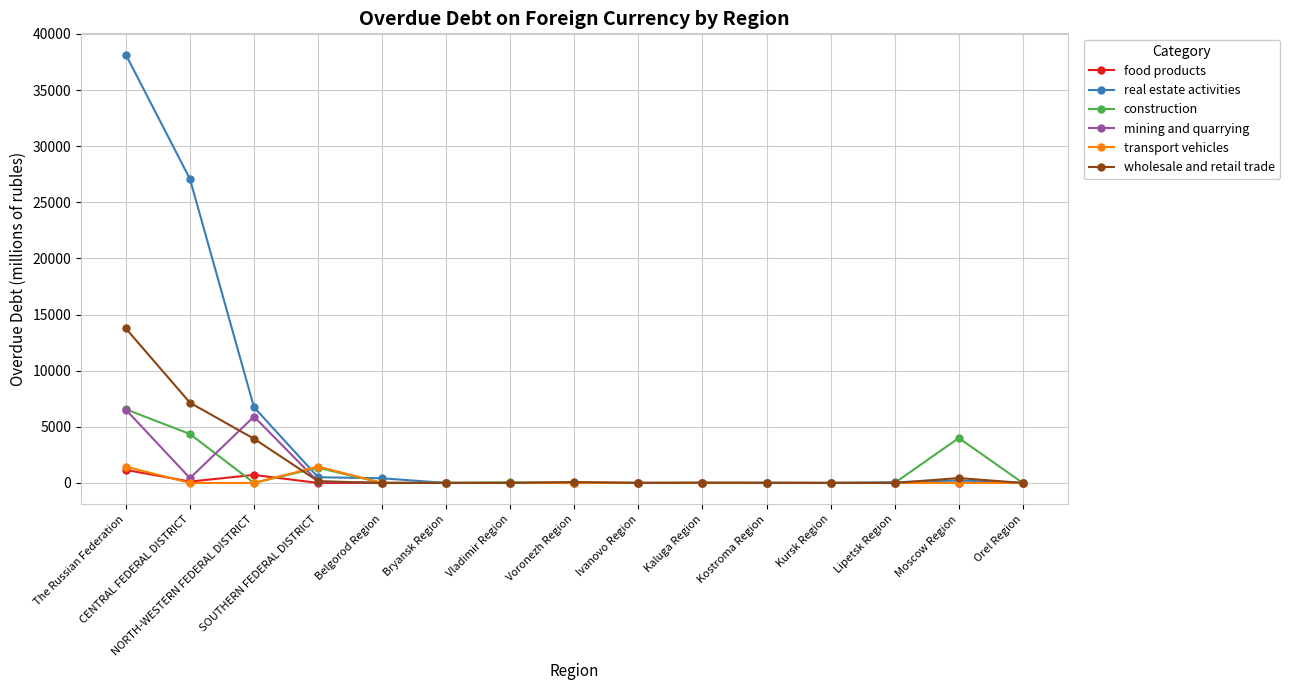

Which series changed the most between The Russian Federation and Kostroma Region?

real estate activities